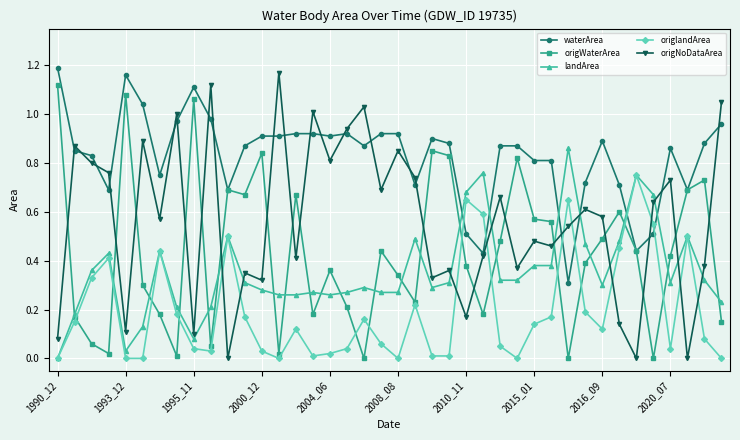

True or false: origNoDataArea has more than 0 interior local peaks.

True